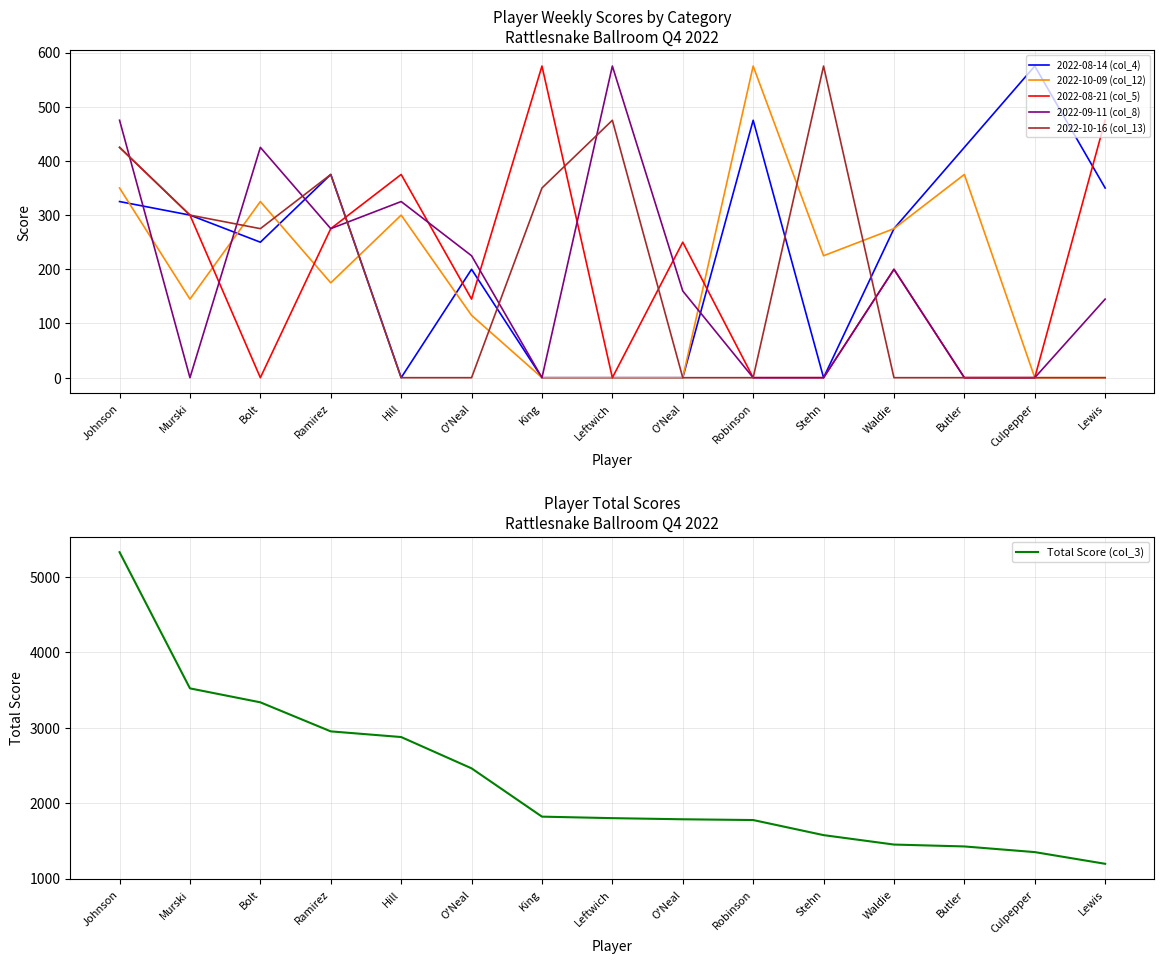

Reading left to right, what are all the values shown in this chart?

2022-08-14 (col_4): 325	300	250	375	0	200	0	0	0	475	0	275	425	575	350
2022-10-09 (col_12): 350	145	325	175	300	115	0	0	0	575	225	275	375	0	0
2022-08-21 (col_5): 425	300	0	275	375	145	575	0	250	0	0	200	0	0	475
2022-09-11 (col_8): 475	0	425	275	325	225	0	575	160	0	0	200	0	0	145
2022-10-16 (col_13): 425	300	275	375	0	0	350	475	0	0	575	0	0	0	0
Total Score (col_3): 5325	3520	3335	2950	2875	2460	1820	1800	1785	1775	1575	1450	1425	1350	1195